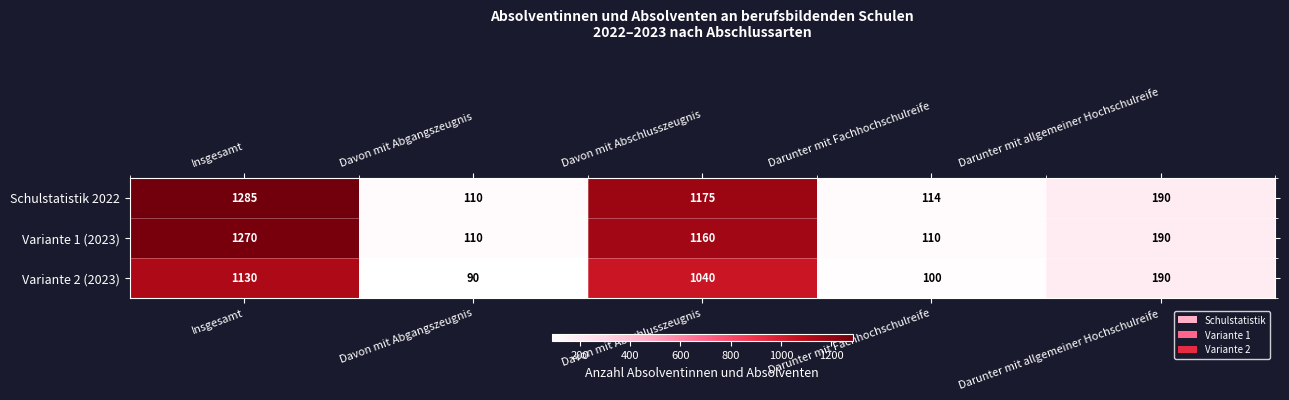

What is the average value of the Schulstatistik 2022 series?

575